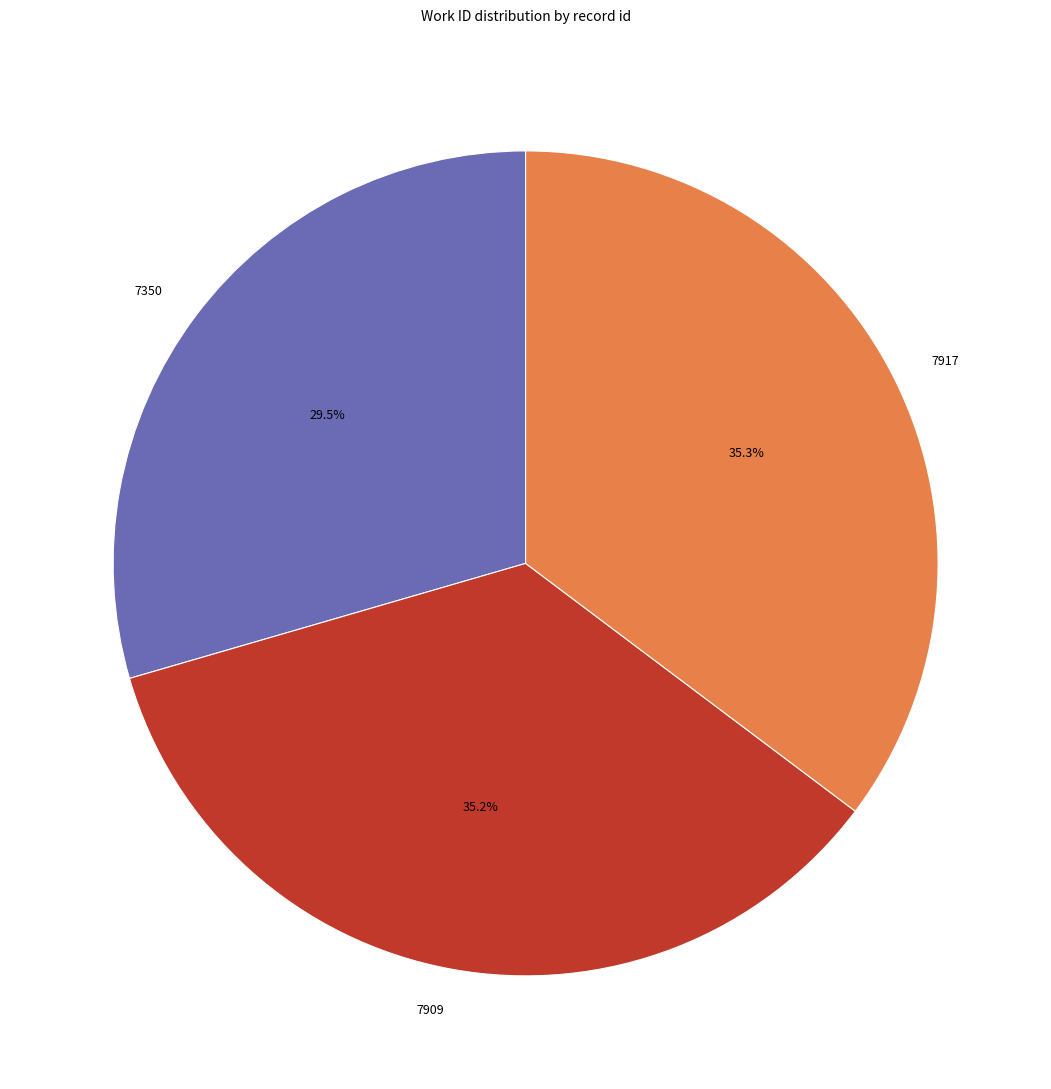

Is 7917 the majority of the pie?

No